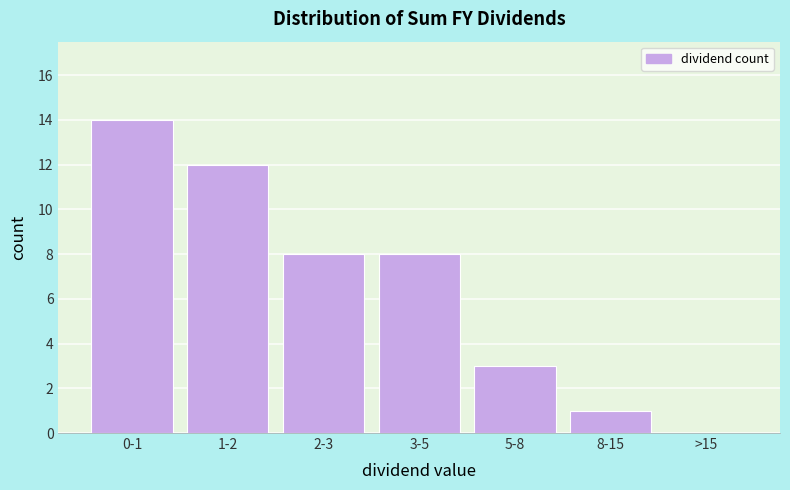

Reading left to right, transcribe all the data shown in this chart.

0-1=14	1-2=12	2-3=8	3-5=8	5-8=3	8-15=1	>15=0